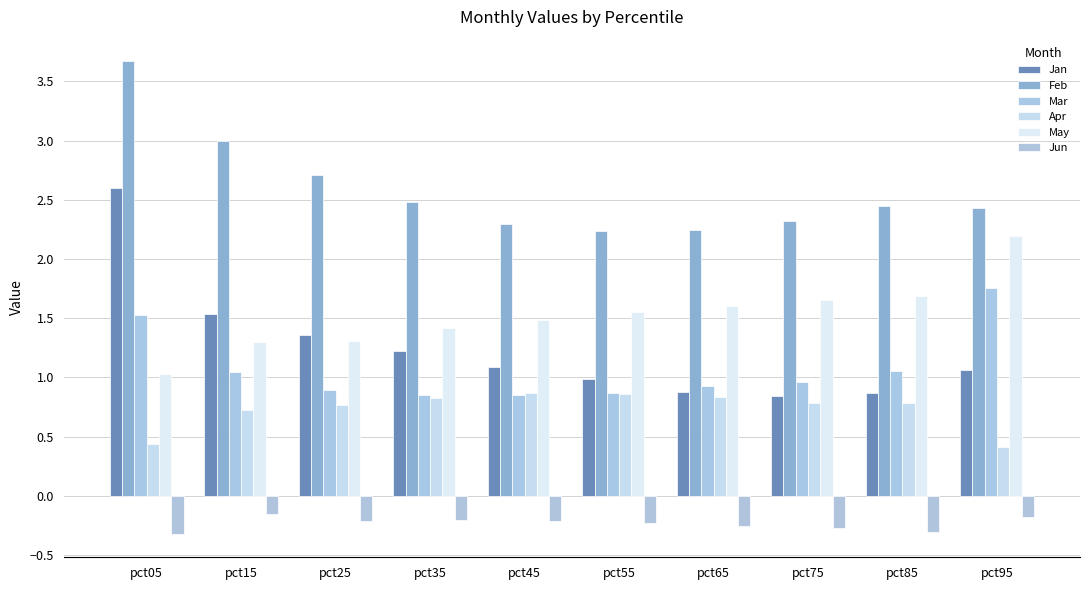

How many bars are there in each group?

6